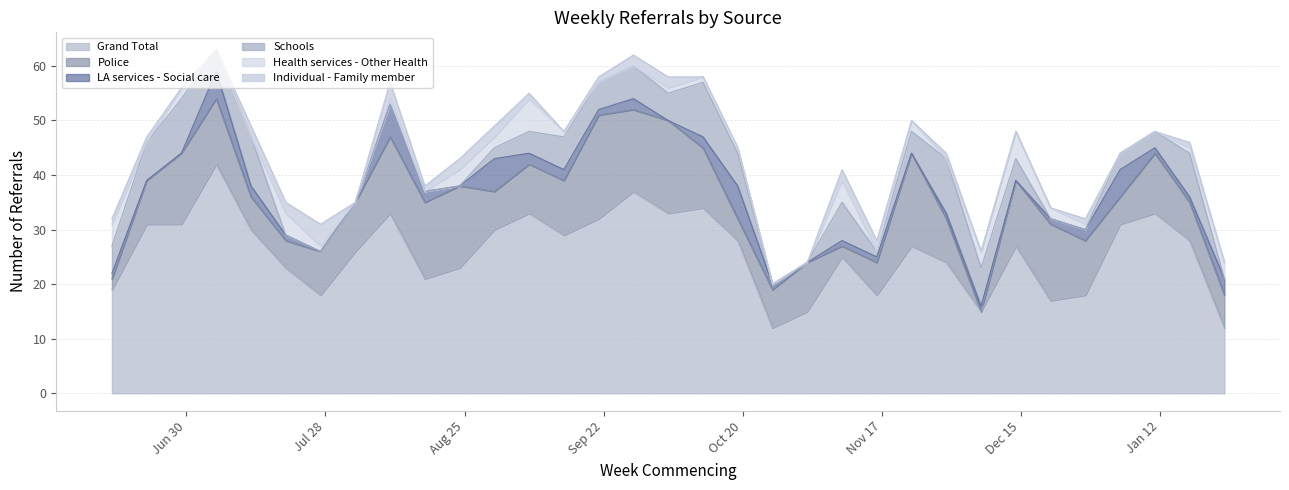

Reading left to right, extract all data points from this chart.

Grand Total: 19	31	31	42	30	23	18	26	33	21	23	30	33	29	32	37	33	34	28	12	15	25	18	27	24	15	27	17	18	31	33	28	12
Police: 2	8	13	12	6	5	8	9	14	14	15	7	9	10	19	15	17	11	4	7	9	2	6	17	8	0	12	14	10	5	11	7	6
LA services - Social care: 1	0	0	5	2	1	0	0	6	2	0	6	2	2	1	2	0	2	6	1	0	1	1	0	1	1	0	1	2	5	1	1	3
Schools: 5	7	10	4	9	0	0	0	0	0	0	2	4	6	5	6	5	10	6	0	0	7	1	4	10	7	4	0	0	3	3	8	0
Health services - Other Health: 4	0	2	0	0	4	1	0	1	0	3	2	6	1	0	0	1	1	1	0	0	4	0	2	0	3	5	2	1	0	0	1	3
Individual - Family member: 1	1	0	0	2	2	4	0	3	1	2	2	1	0	1	2	2	0	0	0	0	2	2	0	1	0	0	0	1	0	0	1	0